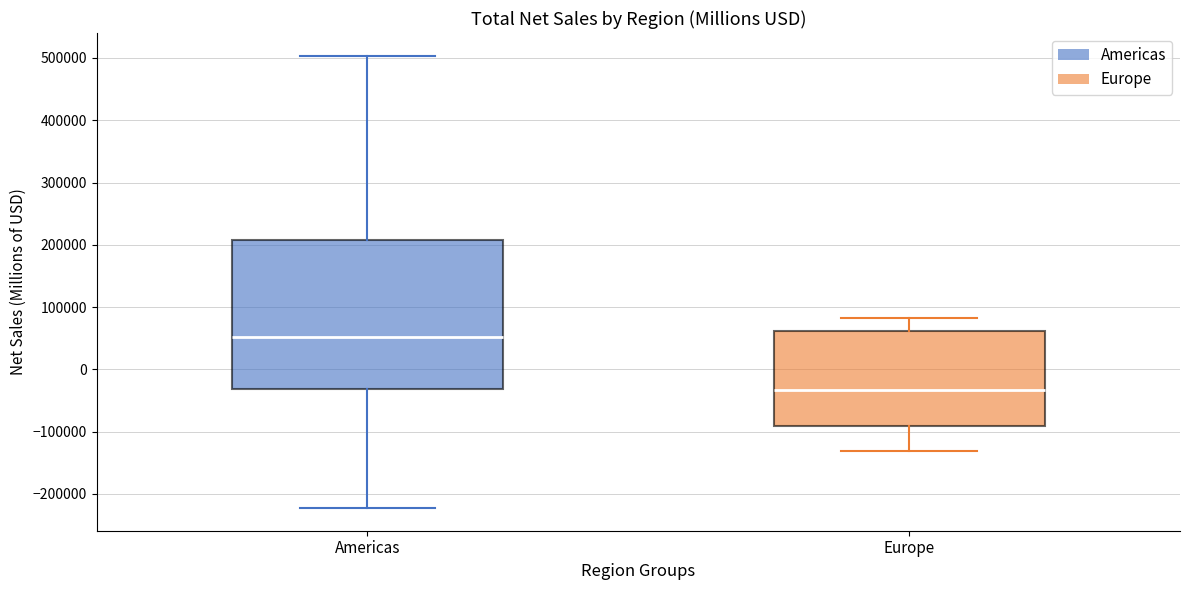

Where is the upper edge of the box for Europe on the y-axis? The values are not printed on the chart, so give them approximately, as read against the axis.

60000